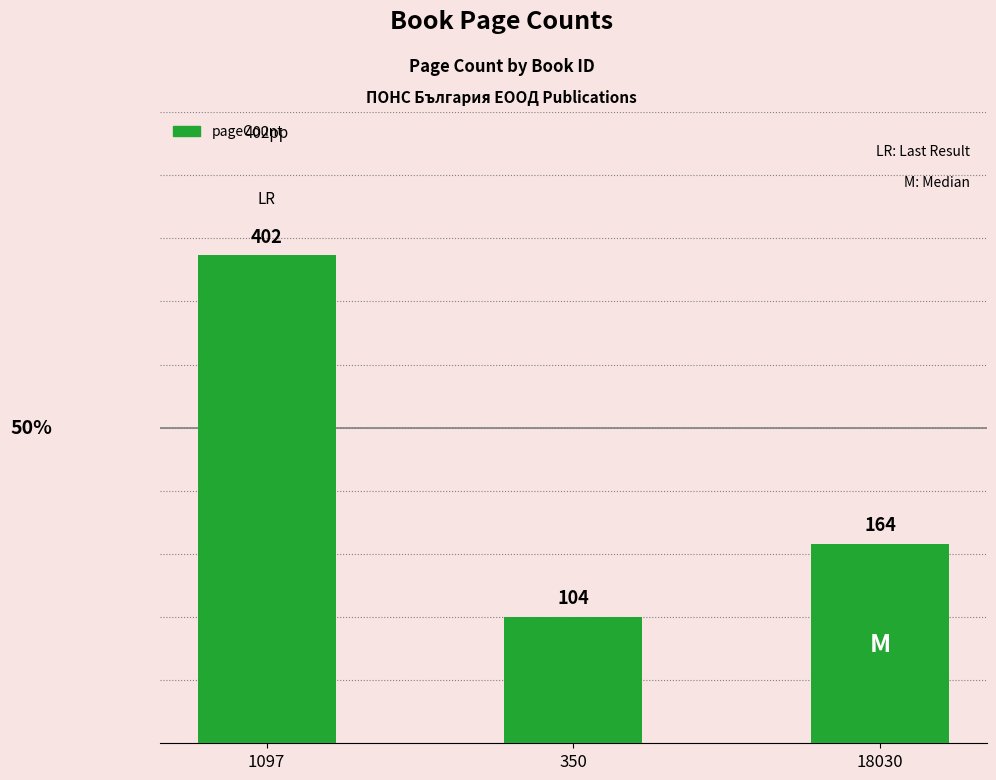

What is the approximate value at 18030, to the nearest 5?

165